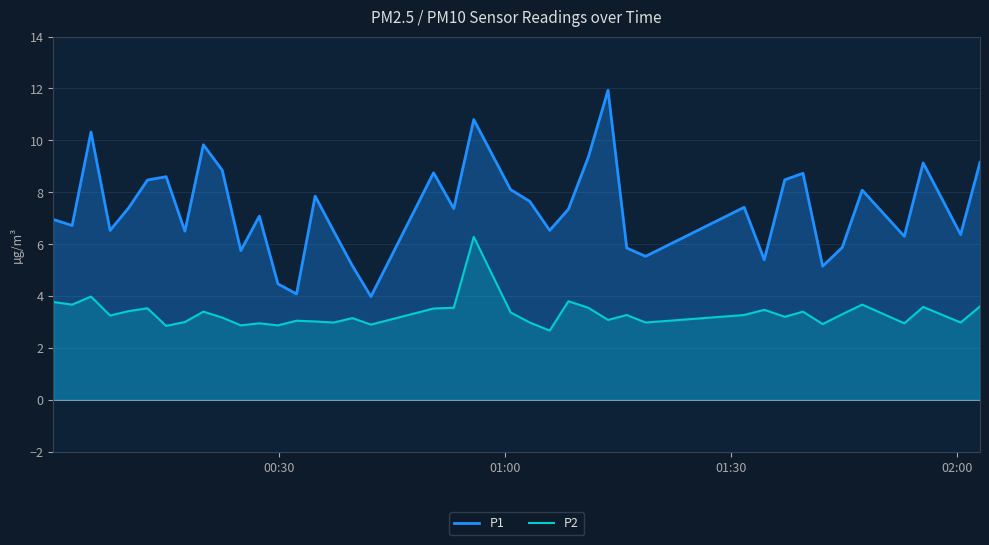

What is the minimum value for P2?

2.7